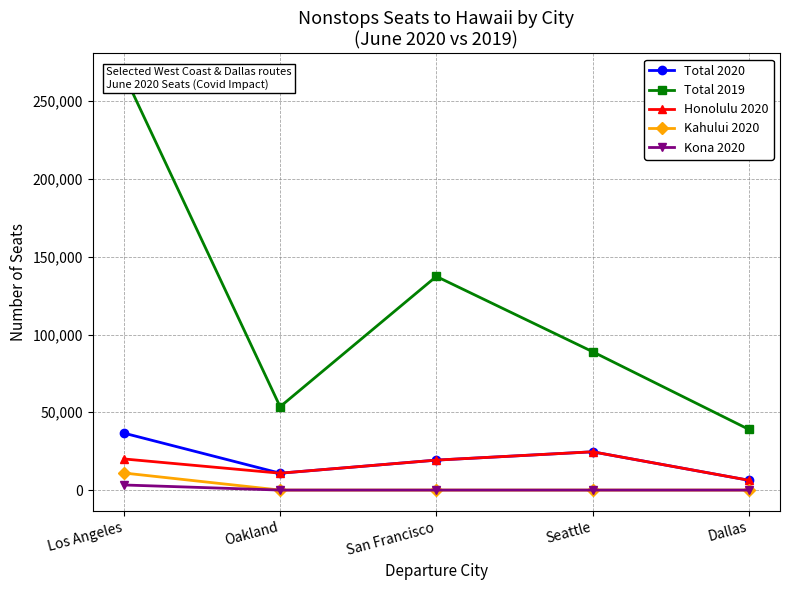

Which label corresponds to the smallest value in the chart?

Oakland